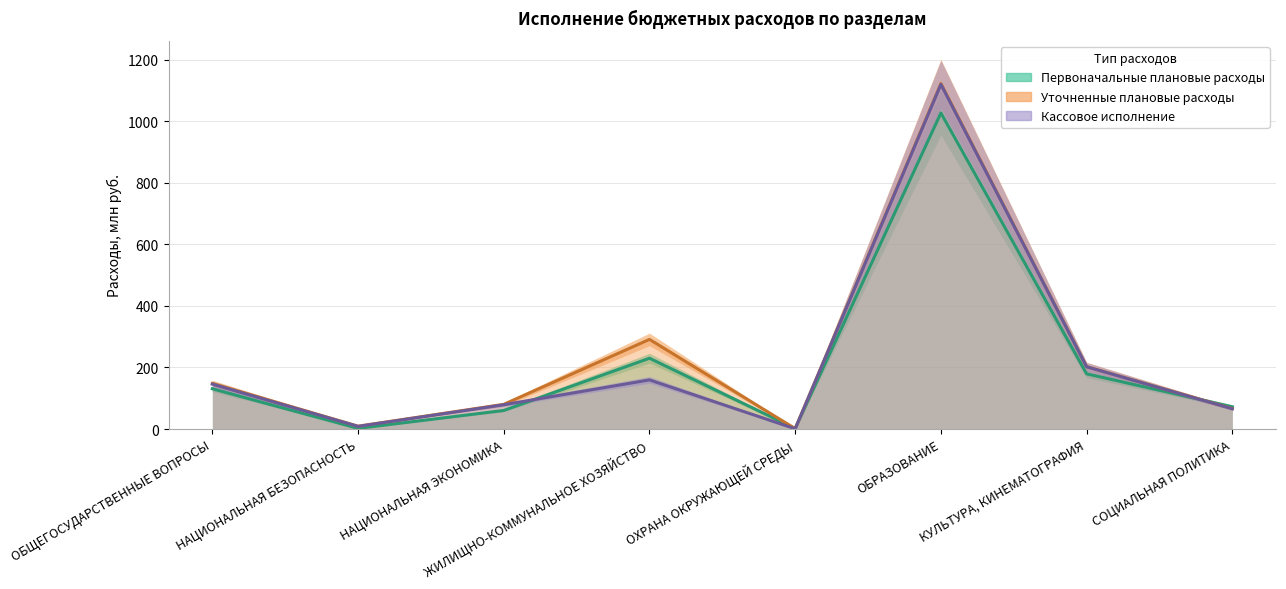

Where do Уточненные плановые расходы and Первоначальные плановые расходы first cross each other?

ЖИЛИЩНО-КОММУНАЛЬНОЕ ХОЗЯЙСТВО and ОХРАНА ОКРУЖАЮЩЕЙ СРЕДЫ